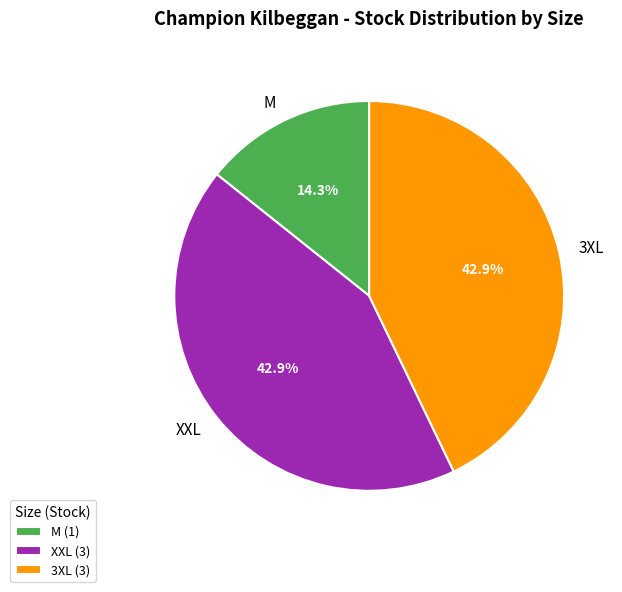

To the nearest percent, what is the average slice percentage?

33%